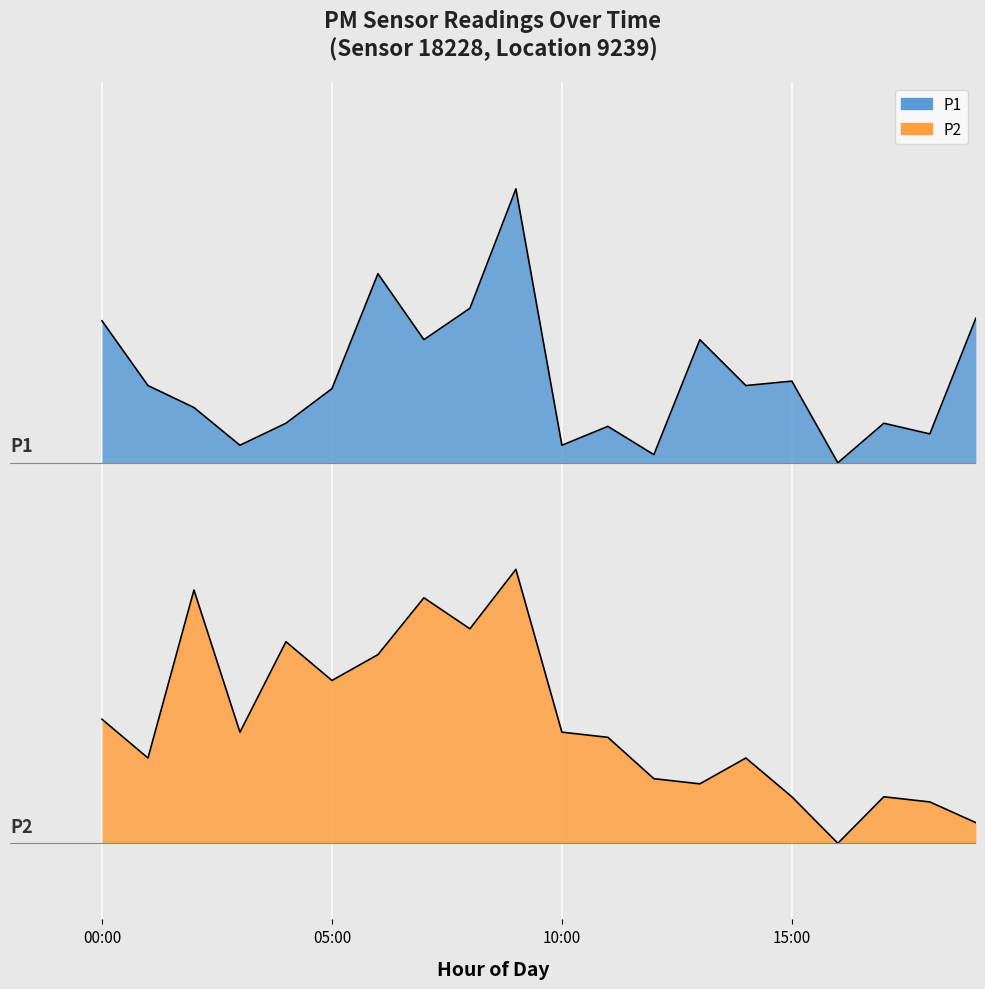

What is the label of the 6th point from the left?

05:00